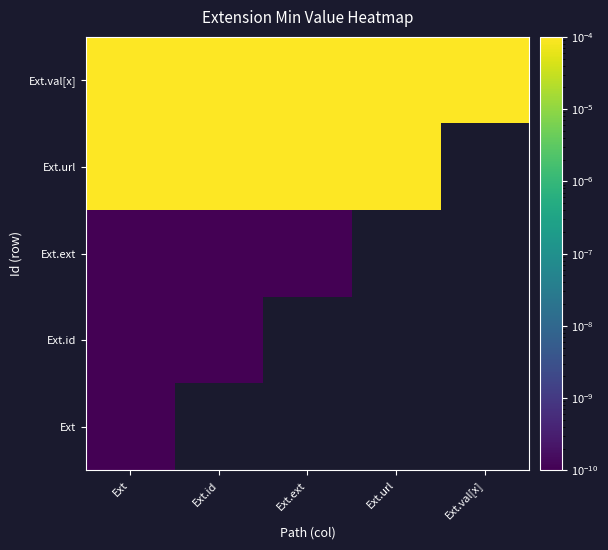

What is the greatest value displayed?

1.0